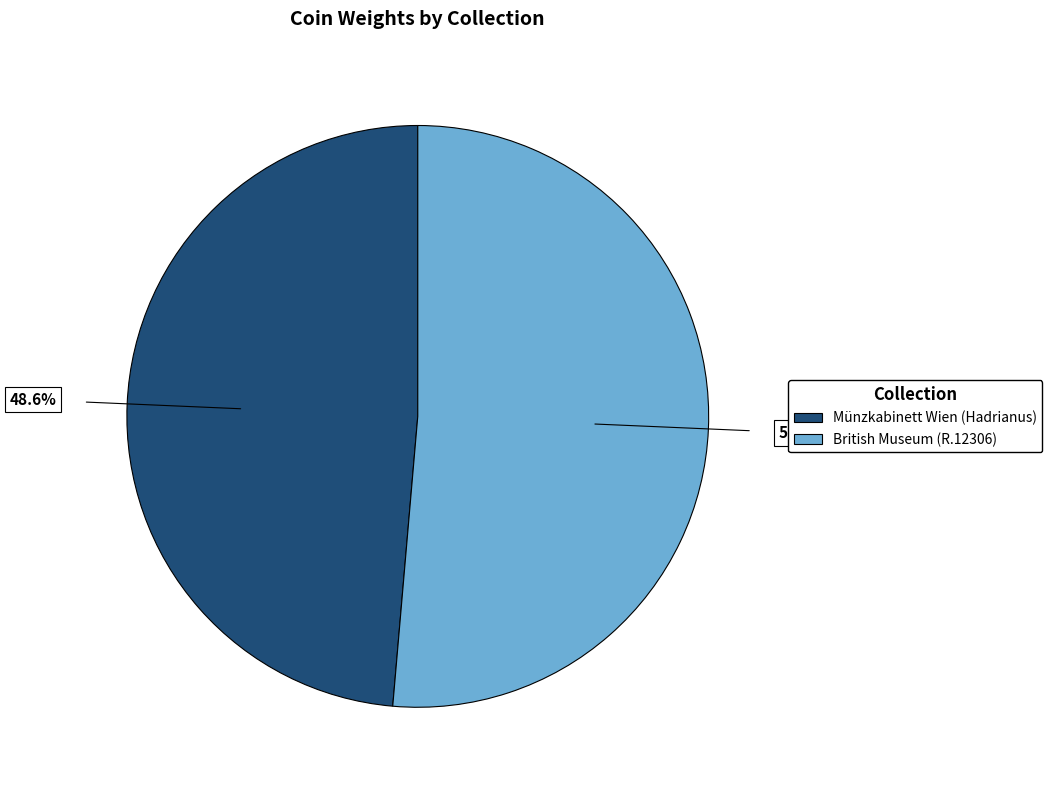

Which slice is the smallest?

Münzkabinett Wien (Hadrianus)